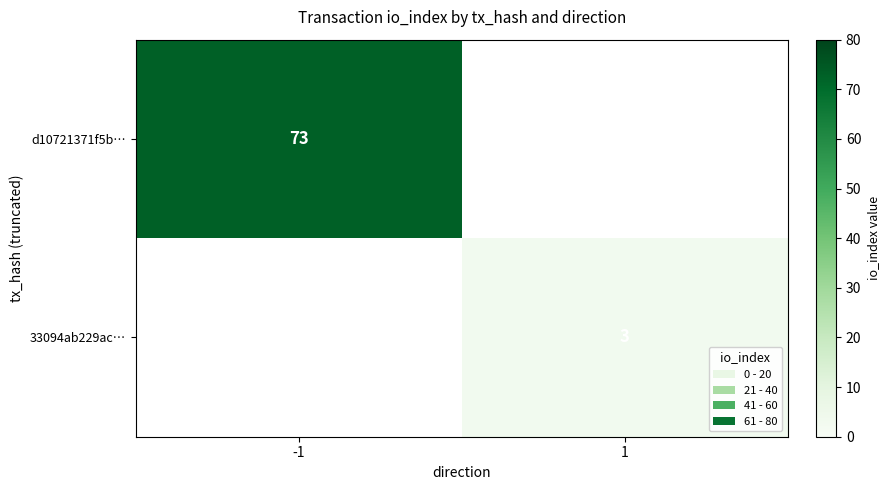

What is the maximum value shown in the chart?

73